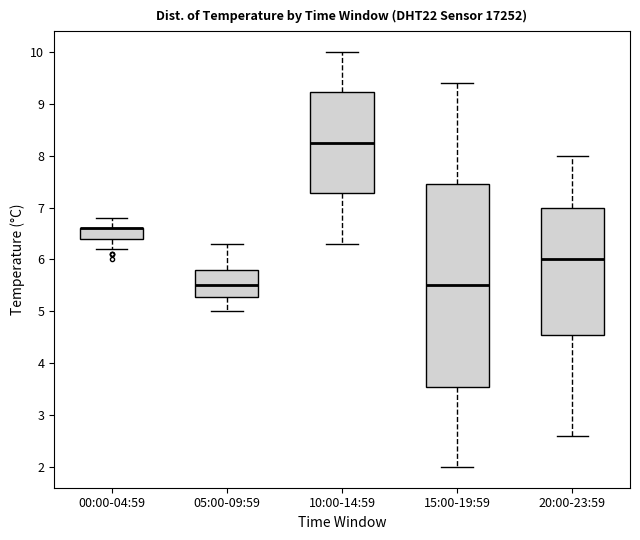

Where does the upper whisker of the box for 00:00-04:59 end on the y-axis? The values are not printed on the chart, so give them approximately, as read against the axis.

6.8